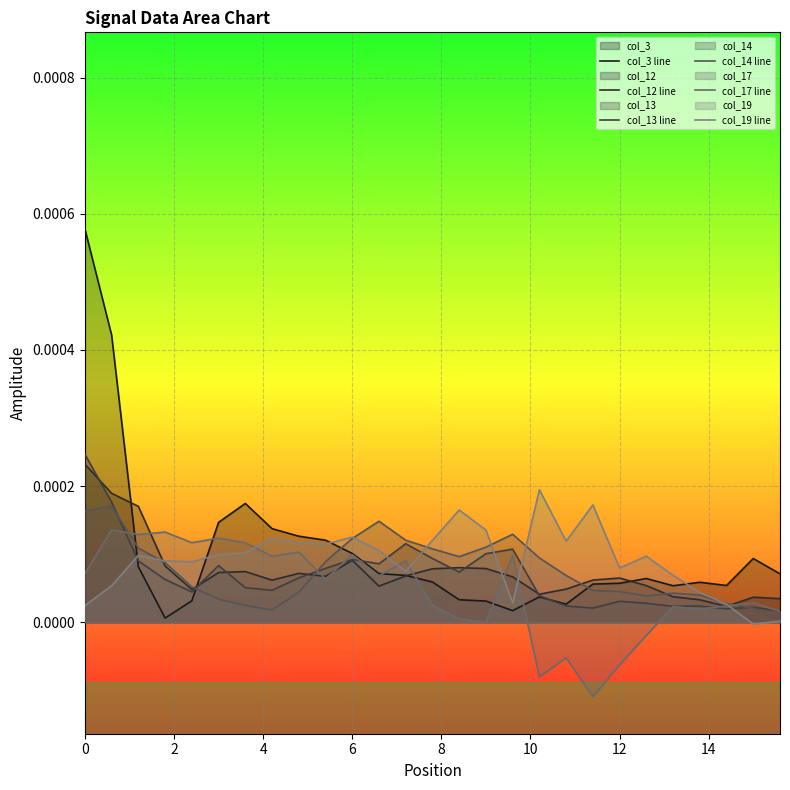

How many data points in col_19 line are less than 0?

1